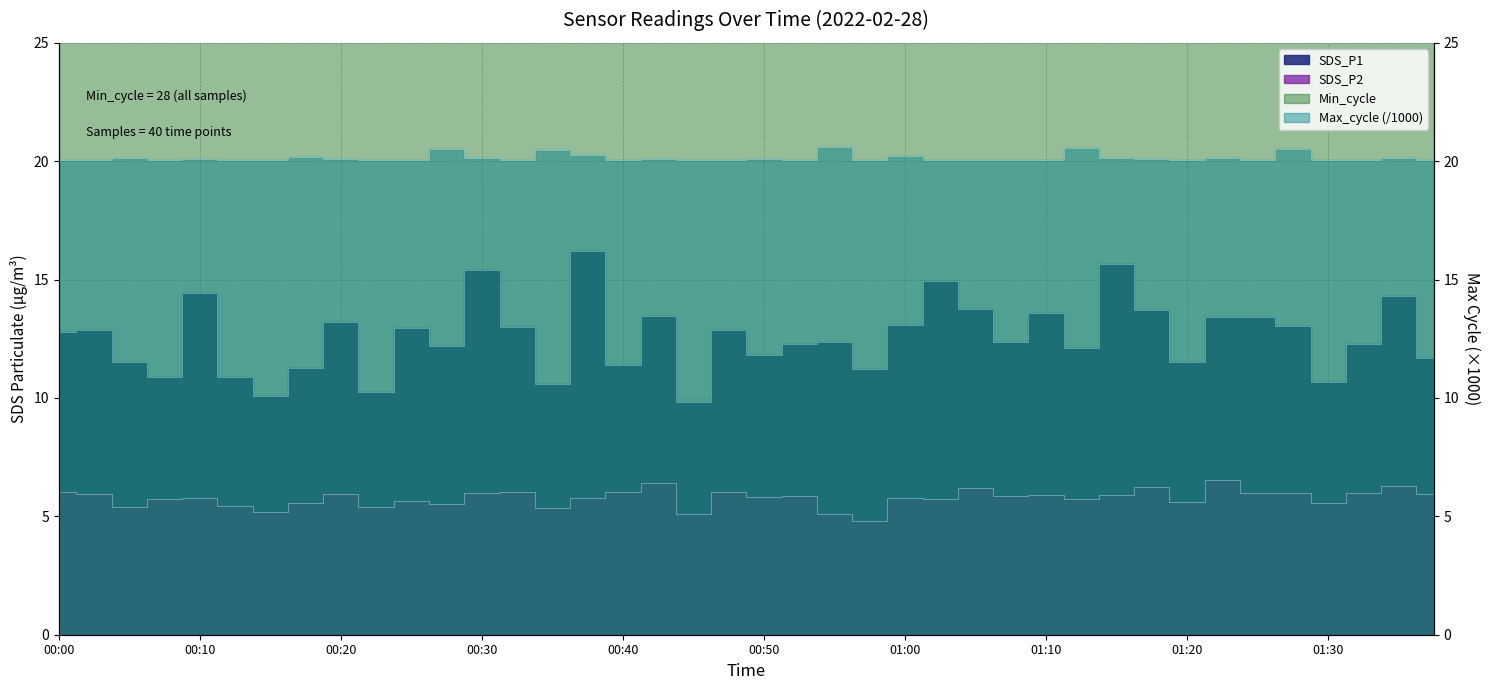

What is the difference between the second highest and second lowest values in the SDS_P1 series?

5.6